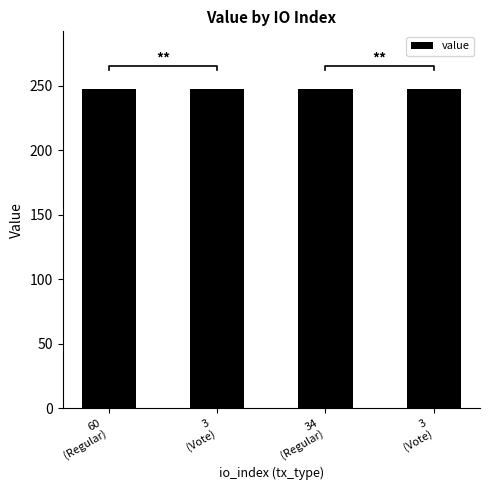

What is the greatest value displayed?

247.7